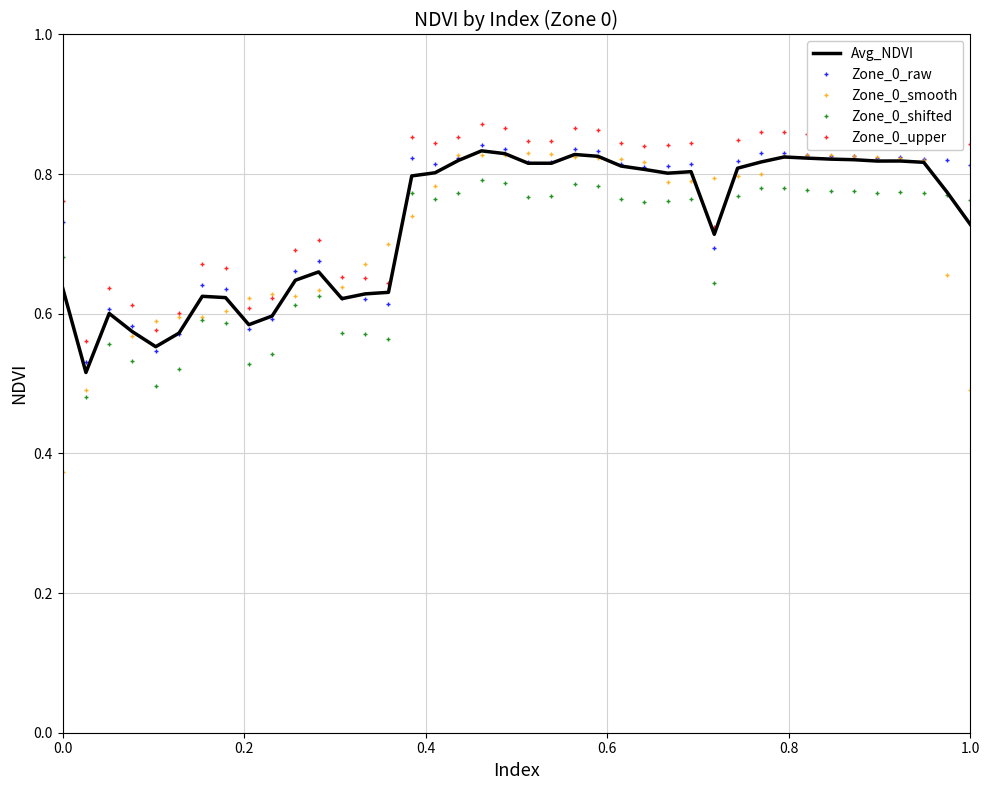

Which series has the widest spread of values?

Zone_0_smooth